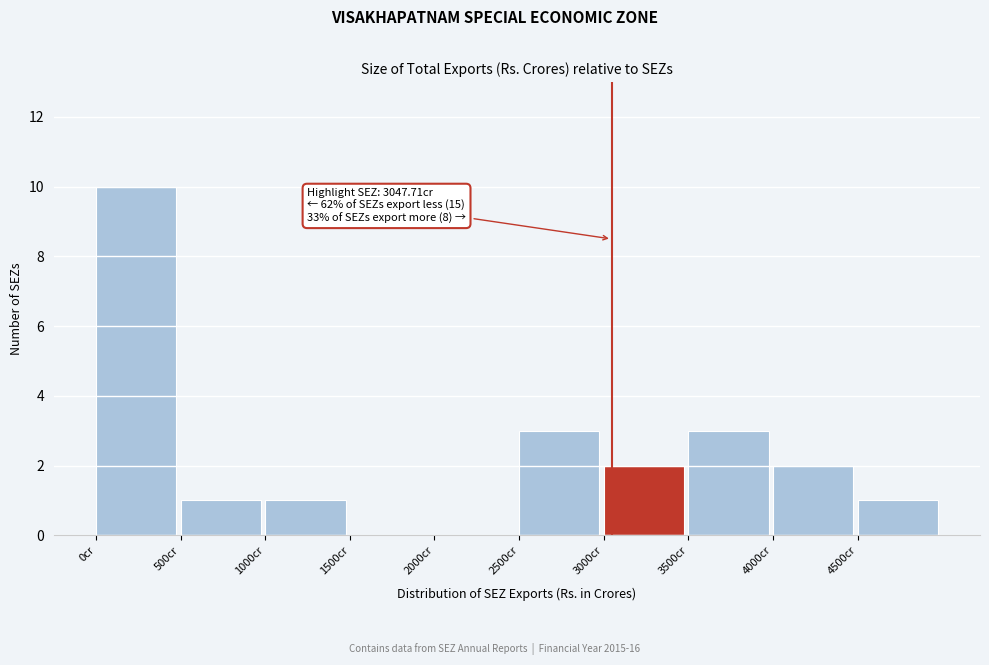

Over which range of the x-axis is the bar tallest?

0 to 500